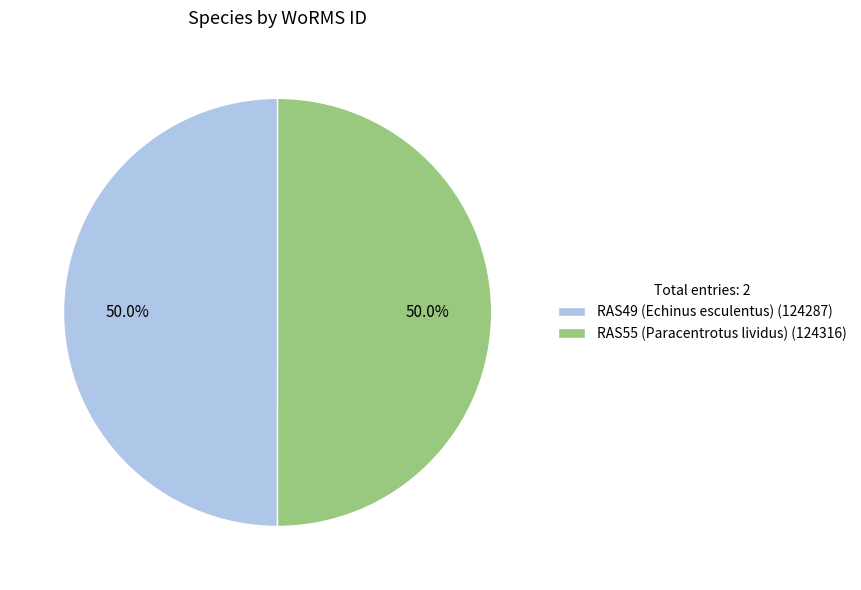

Combined, what portion of the pie is RAS55 (Paracentrotus lividus) and RAS49 (Echinus esculentus)?

100.0%